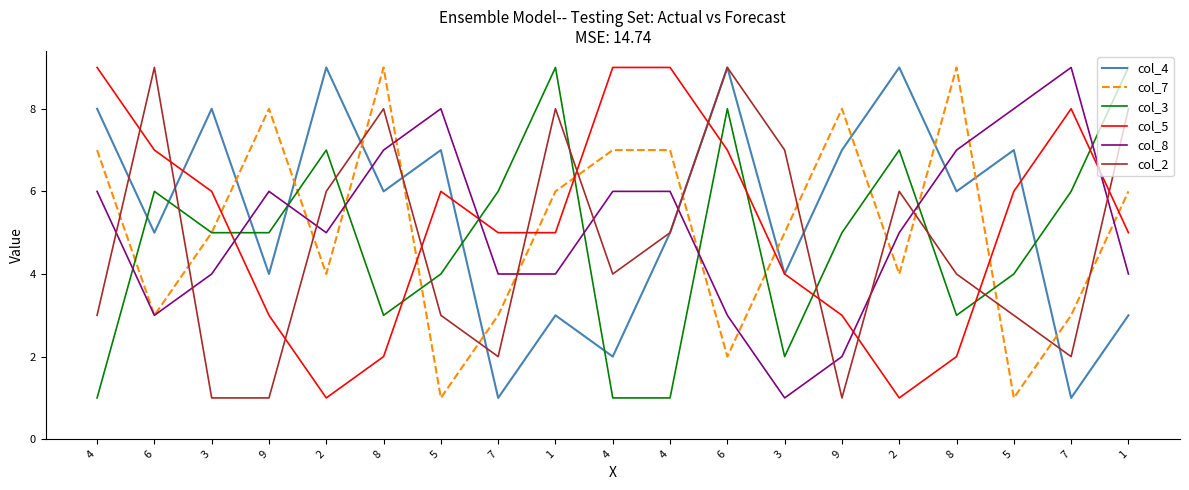

Reading left to right, transcribe all the data shown in this chart.

col_4: 8	5	8	4	9	6	7	1	3	2	5	9	4	7	9	6	7	1	3
col_7: 7	3	5	8	4	9	1	3	6	7	7	2	5	8	4	9	1	3	6
col_3: 1	6	5	5	7	3	4	6	9	1	1	8	2	5	7	3	4	6	9
col_5: 9	7	6	3	1	2	6	5	5	9	9	7	4	3	1	2	6	8	5
col_8: 6	3	4	6	5	7	8	4	4	6	6	3	1	2	5	7	8	9	4
col_2: 3	9	1	1	6	8	3	2	8	4	5	9	7	1	6	4	3	2	8